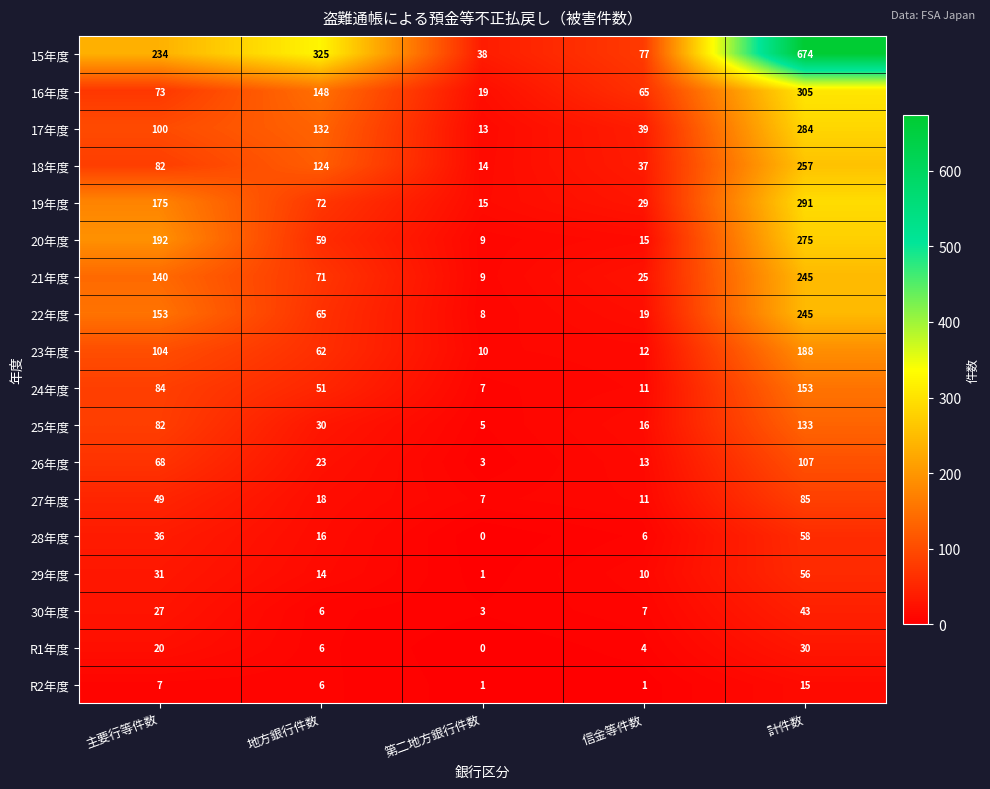

What is the total value across all series at 第二地方銀行件数?

162